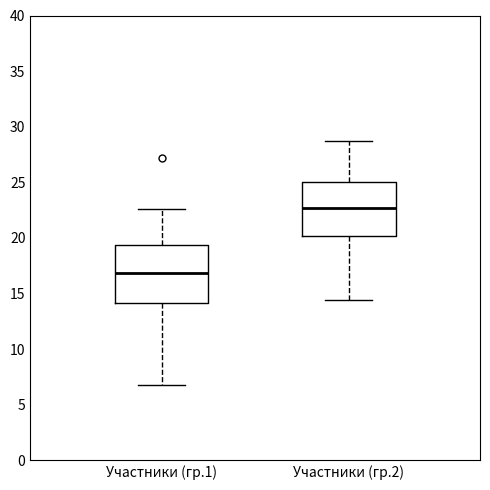

Where does the lower whisker of the box for Участники (гр.2) end on the y-axis? The values are not printed on the chart, so give them approximately, as read against the axis.

14.5